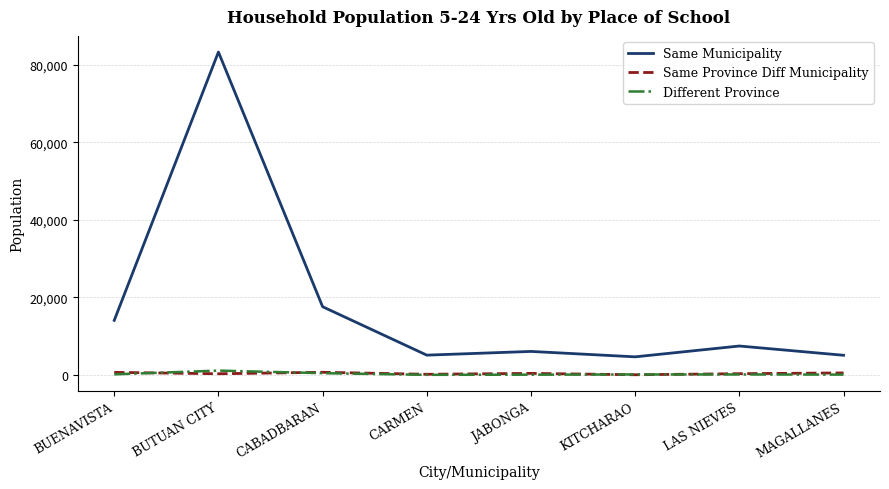

Is it true that Same Municipality equals 9694 at JABONGA?

False